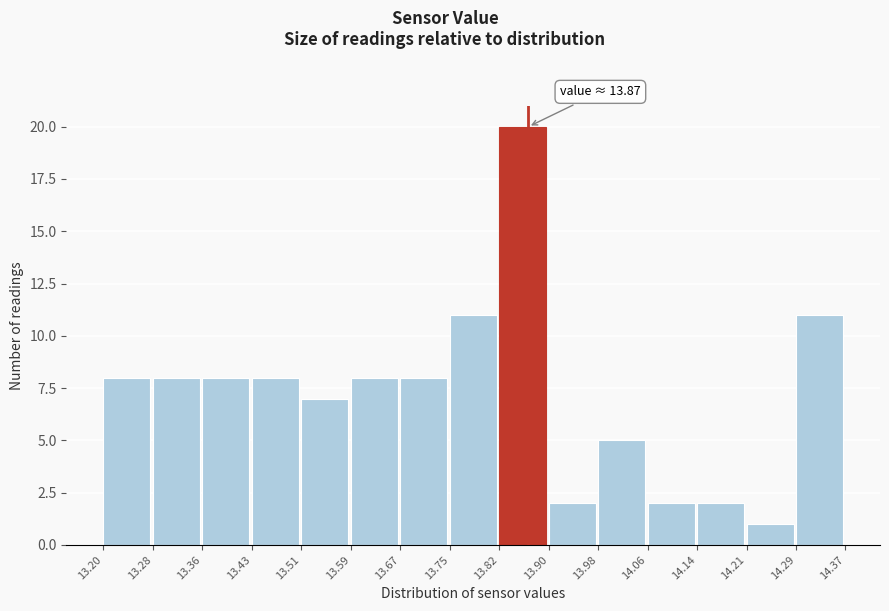

Which range on the x-axis has the tallest bar?

13.82 to 13.90